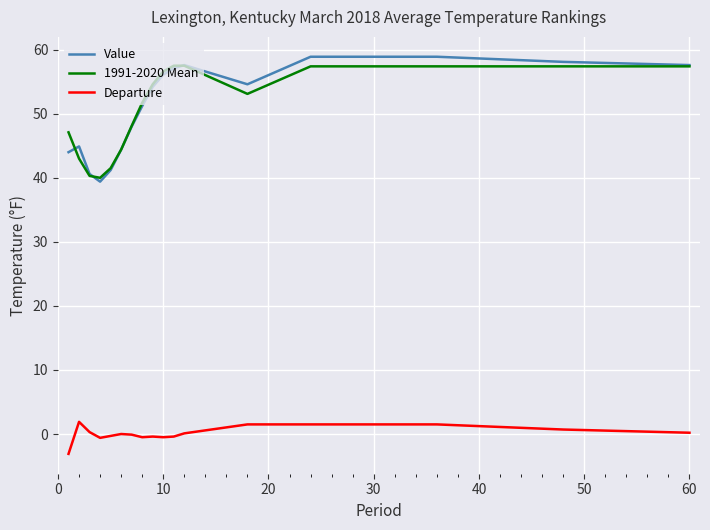

True or false: 1991-2020 Mean and Departure cross at least once.

False